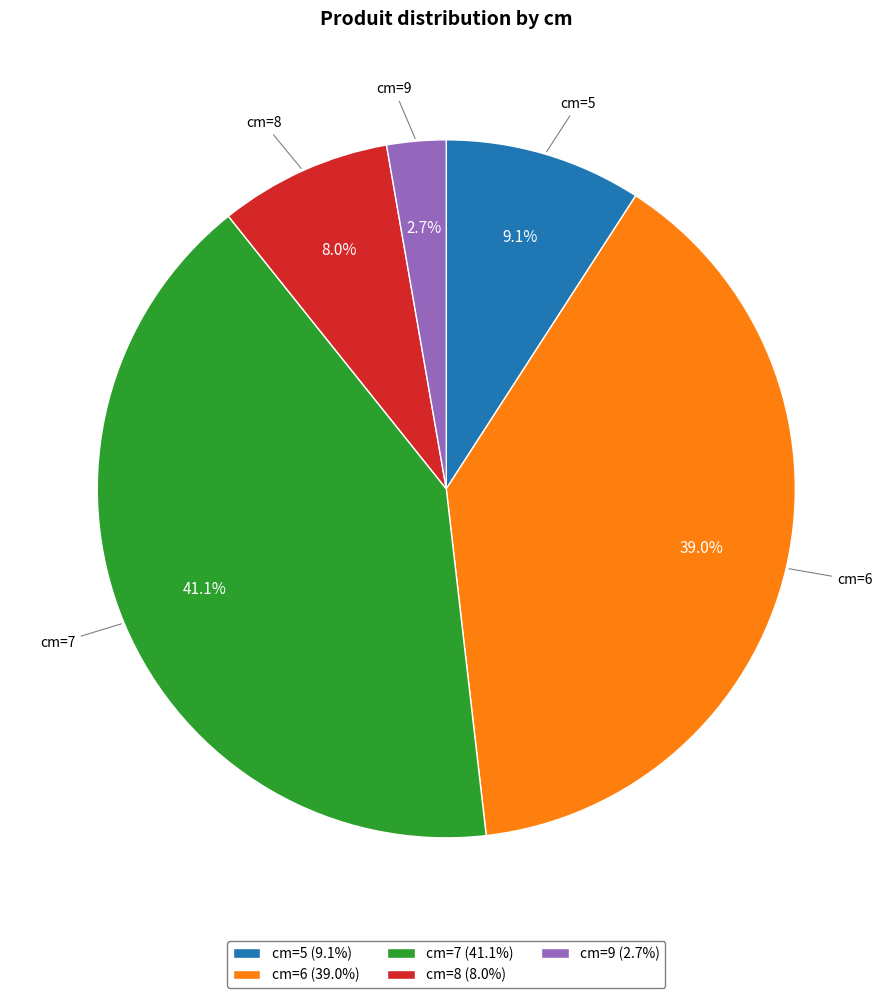

Which has a higher value, cm=9 (2.7%) or cm=5 (9.1%)?

cm=5 (9.1%)